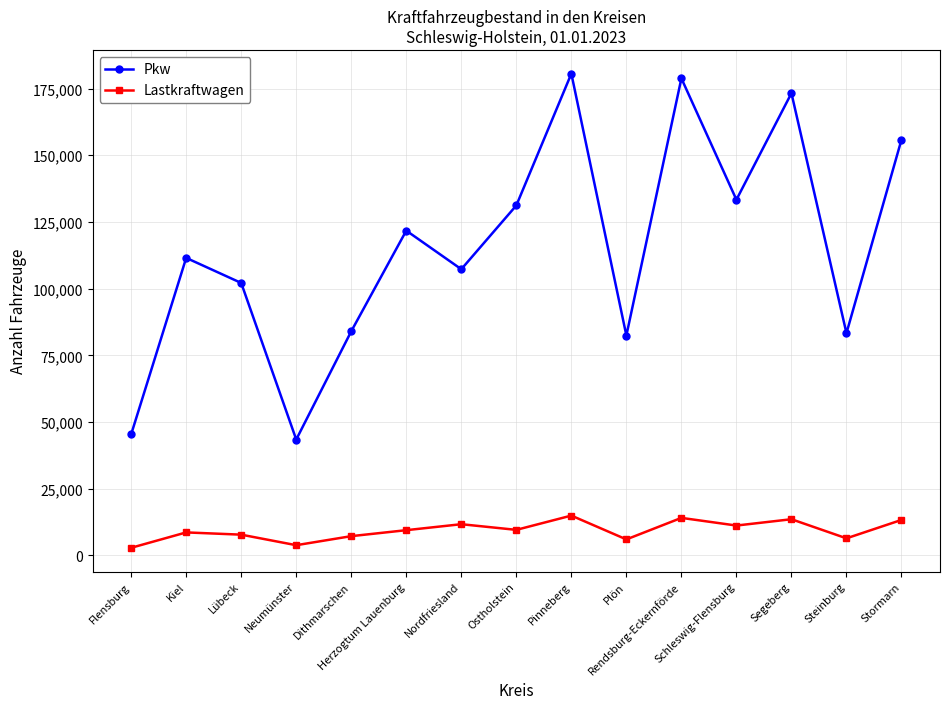

How many interior local peaks does the Pkw series have?

5